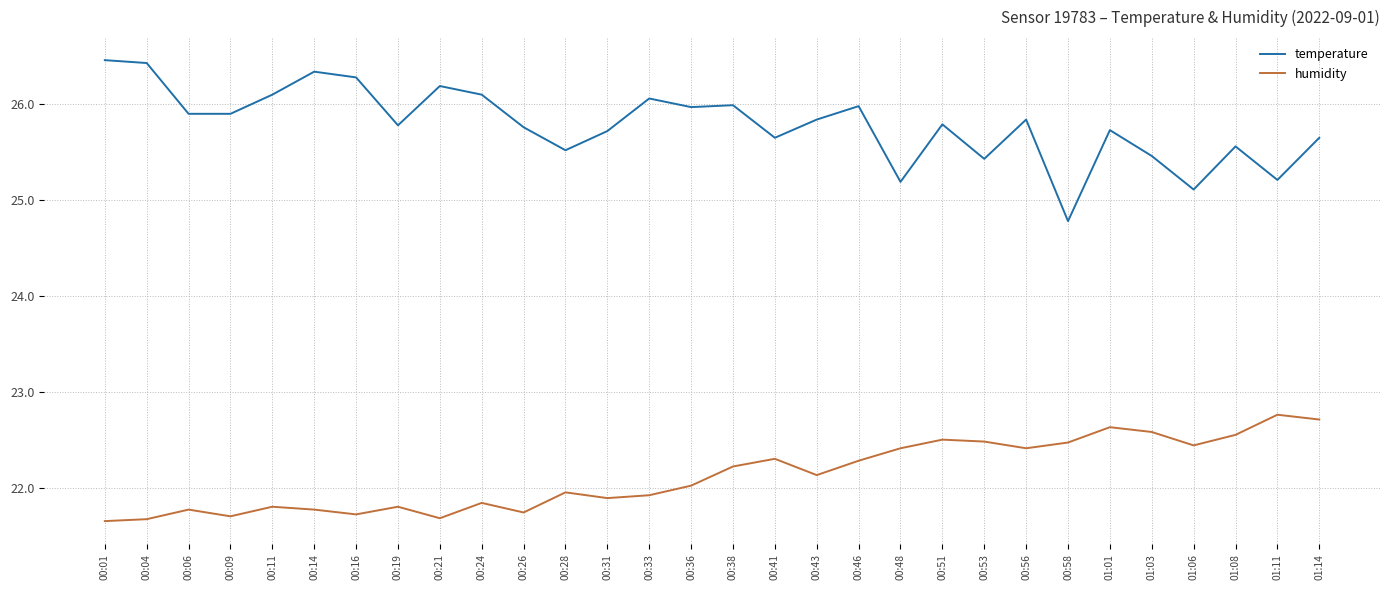

Which category has the lowest value in the temperature series?

00:58